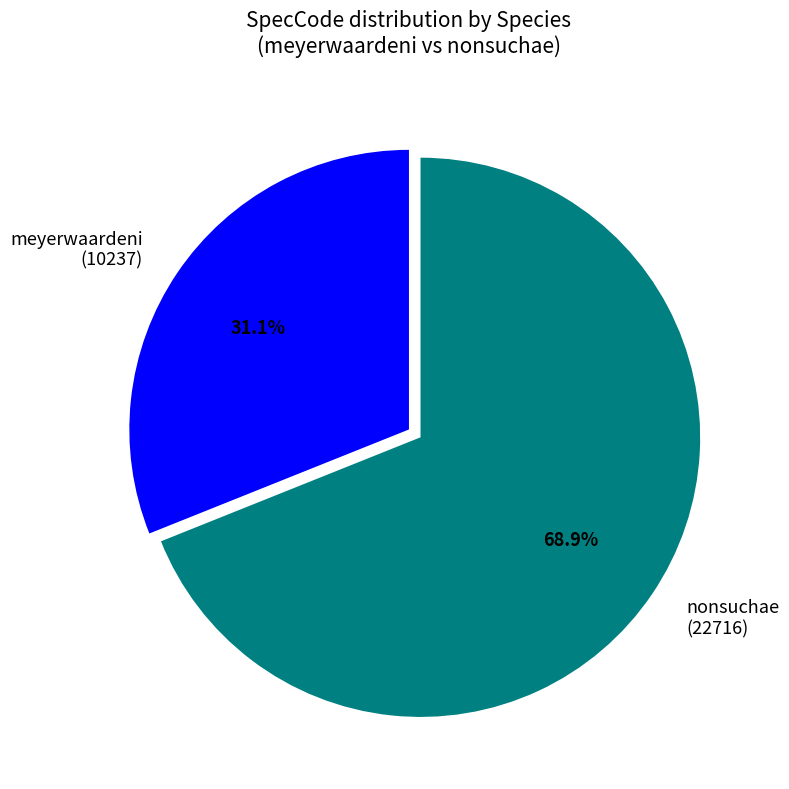

To the nearest percent, what is the average slice percentage?

50%